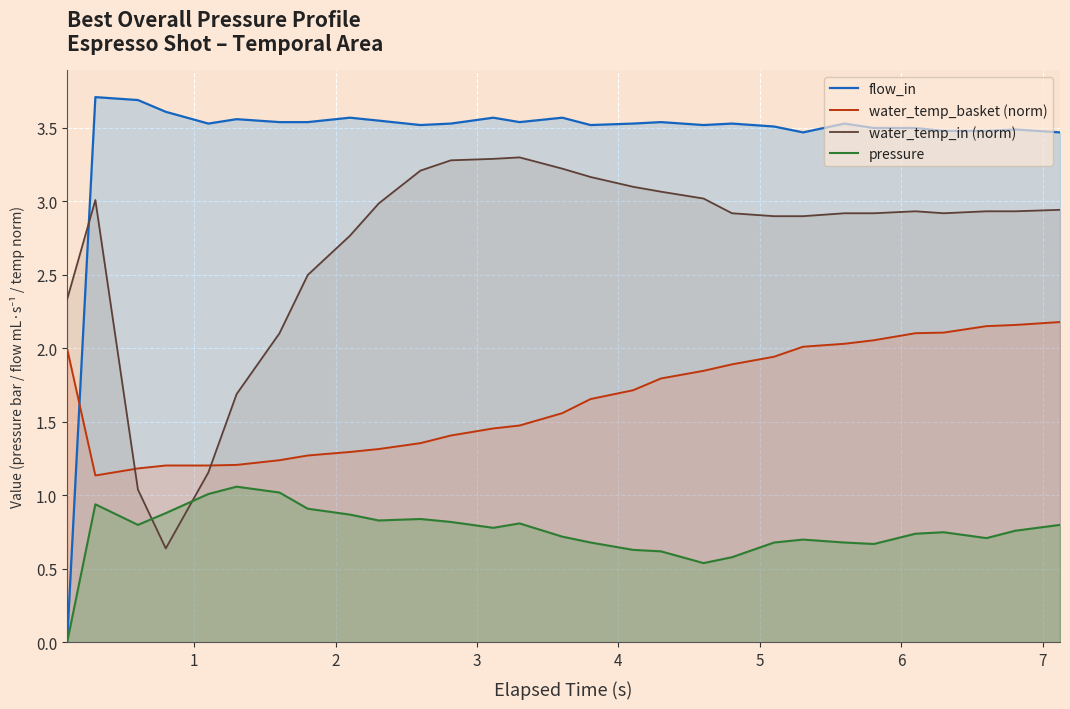

What is the highest value of the pressure series?

1.1